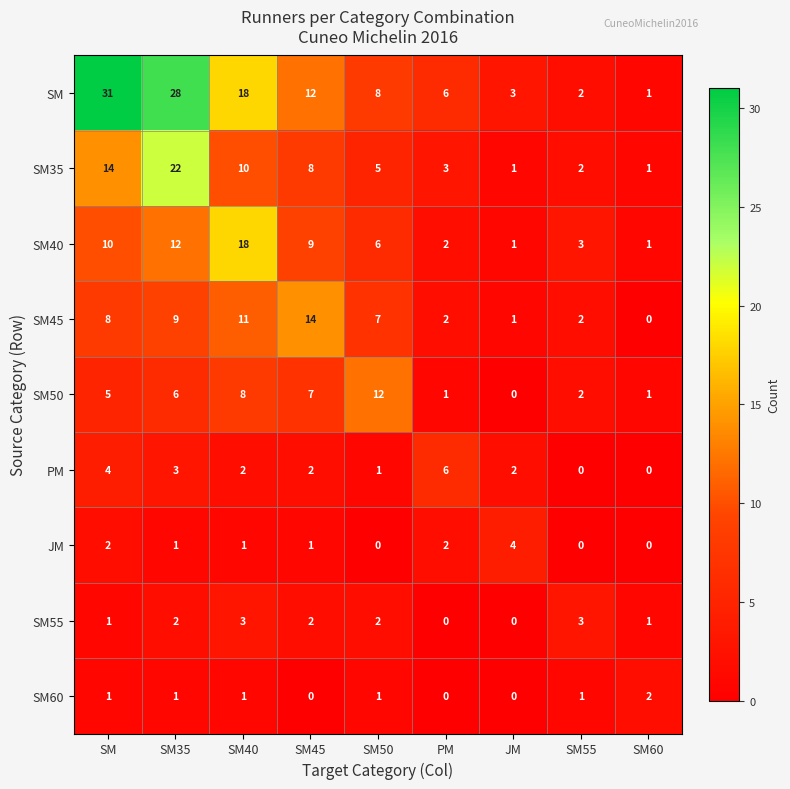

Which series changed the most between SM and SM40?

SM